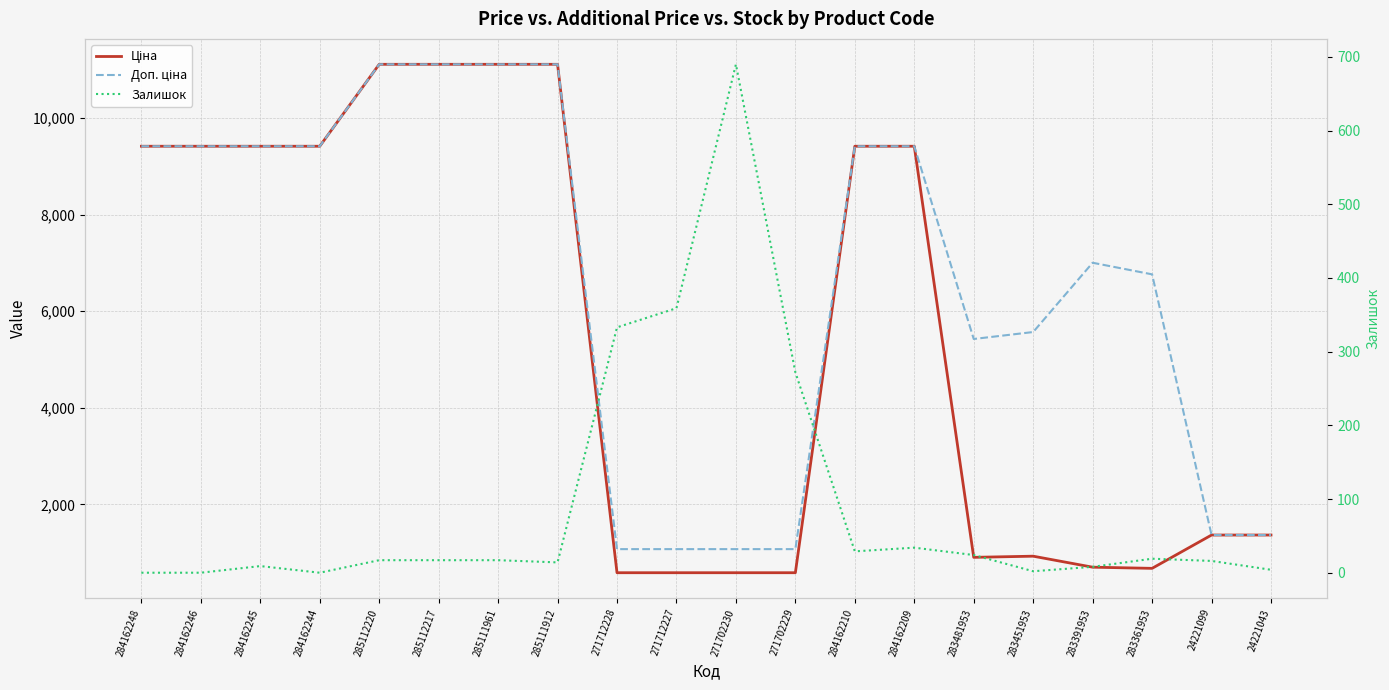

List the labels in order of Залишок value, largest first.

271702230, 271712227, 271712228, 271702229, 284162209, 284162210, 283481953, 283361953, 285112220, 285112217, 285111961, 24221099, 285111912, 284162245, 283391953, 24221043, 283451953, 284162248, 284162246, 284162244